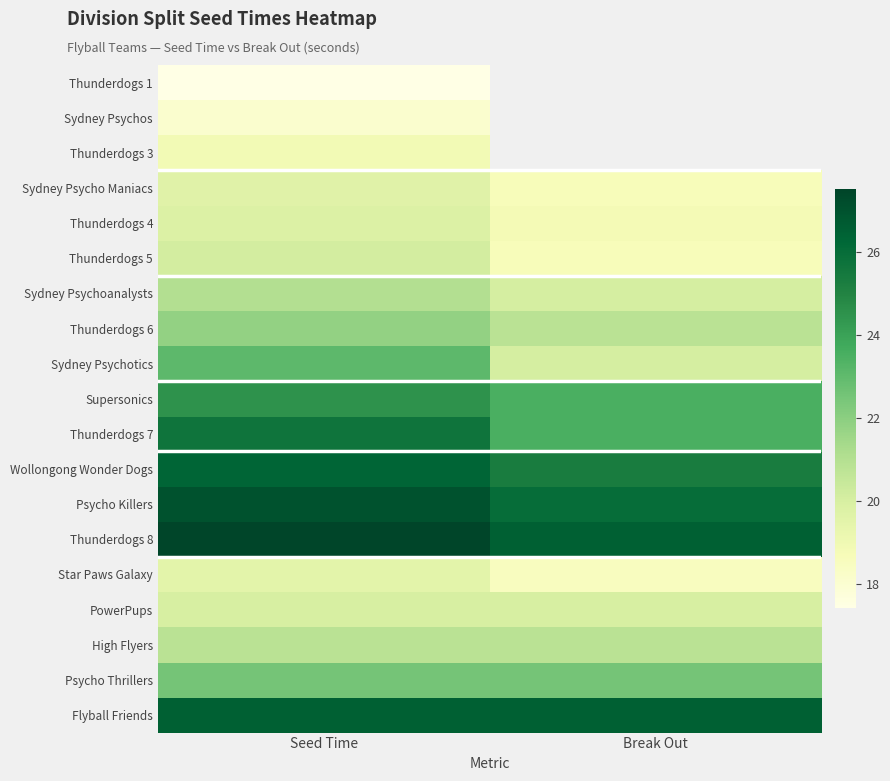

Read the Wollongong Wonder Dogs value at Break Out.

25.3